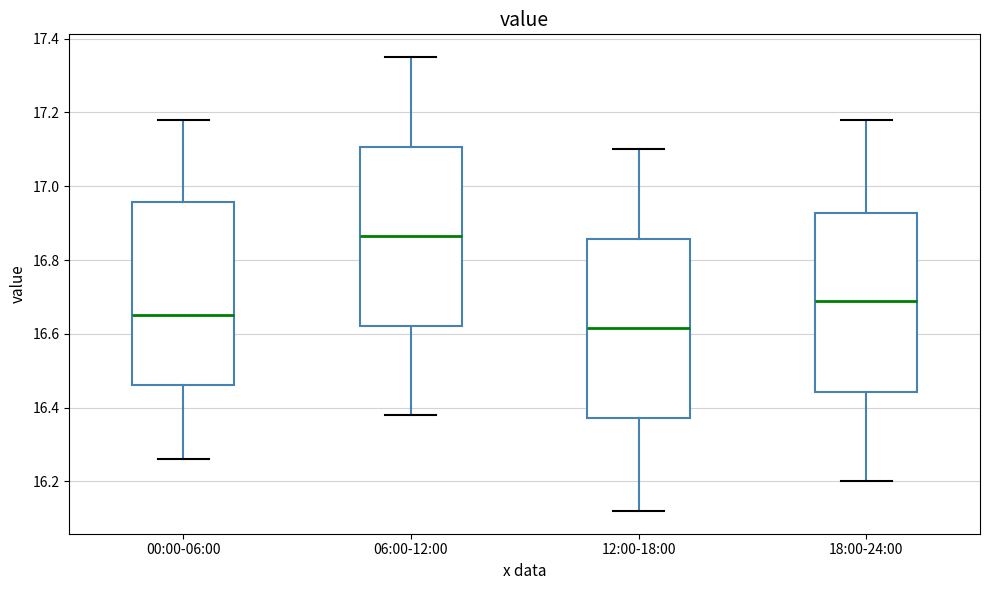

Reading left to right, transcribe this box plot: for each box, give where its median line is, the range the box spans, and where its two whiskers end, as read against the y-axis. The values are not printed on the chart, so give them approximately, as read against the axis.

00:00-06:00: median 16.66, box 16.46 to 16.96, whiskers 16.26 to 17.18
06:00-12:00: median 16.86, box 16.62 to 17.10, whiskers 16.38 to 17.36
12:00-18:00: median 16.62, box 16.38 to 16.86, whiskers 16.12 to 17.10
18:00-24:00: median 16.70, box 16.44 to 16.92, whiskers 16.20 to 17.18